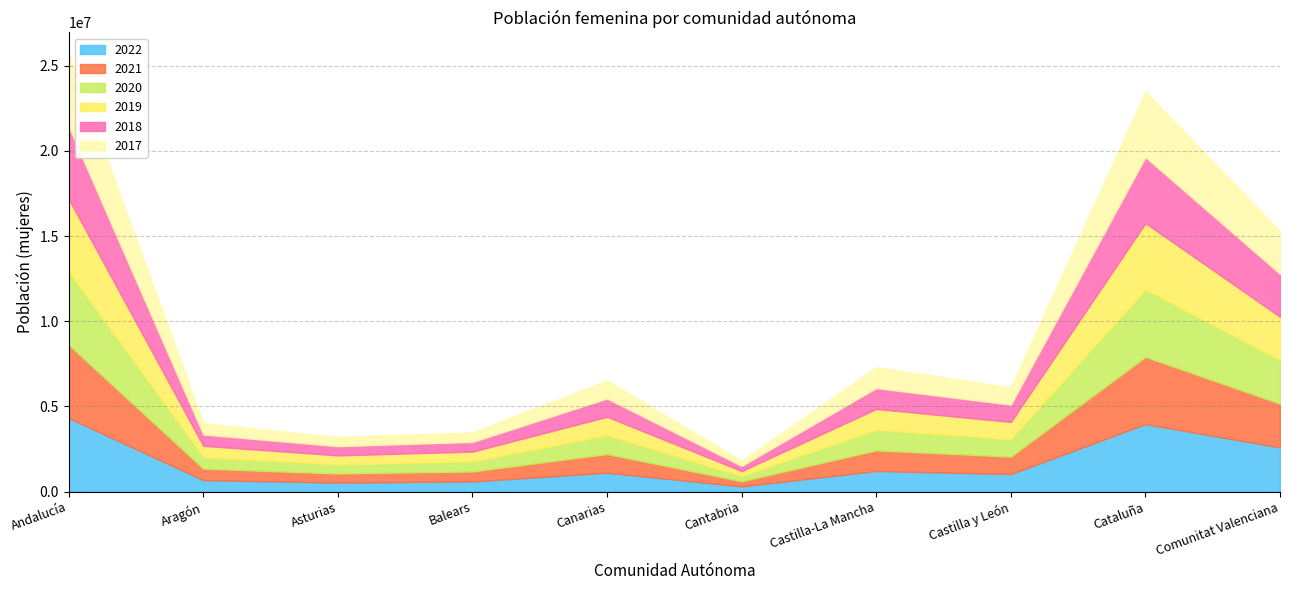

At which category is the sum across all series the highest?

Andalucía